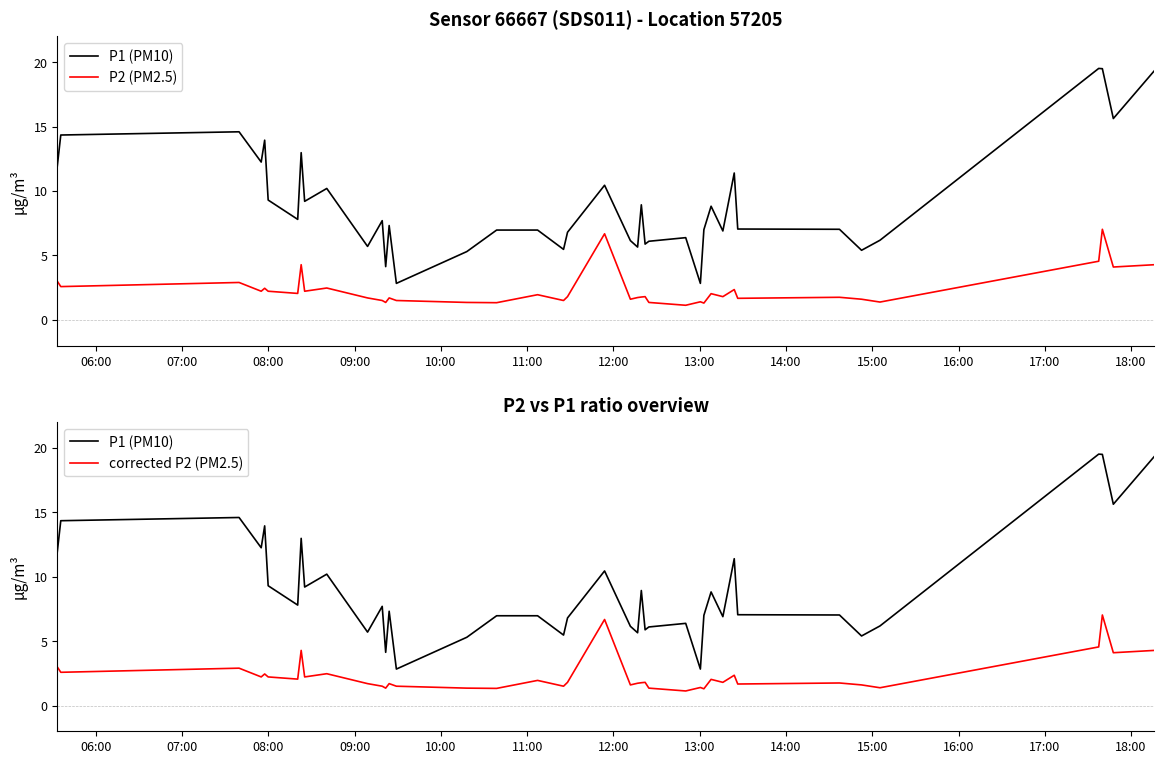

What is the lowest value of the P1 (PM10) series?

2.8